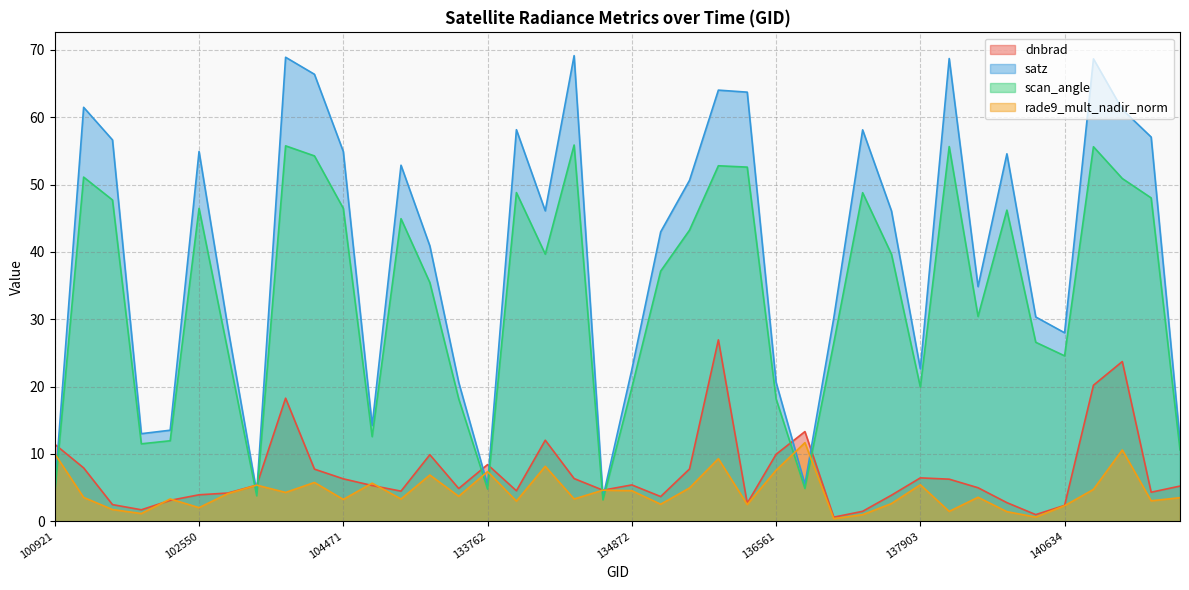

True or false: satz and scan_angle intersect in this chart.

False